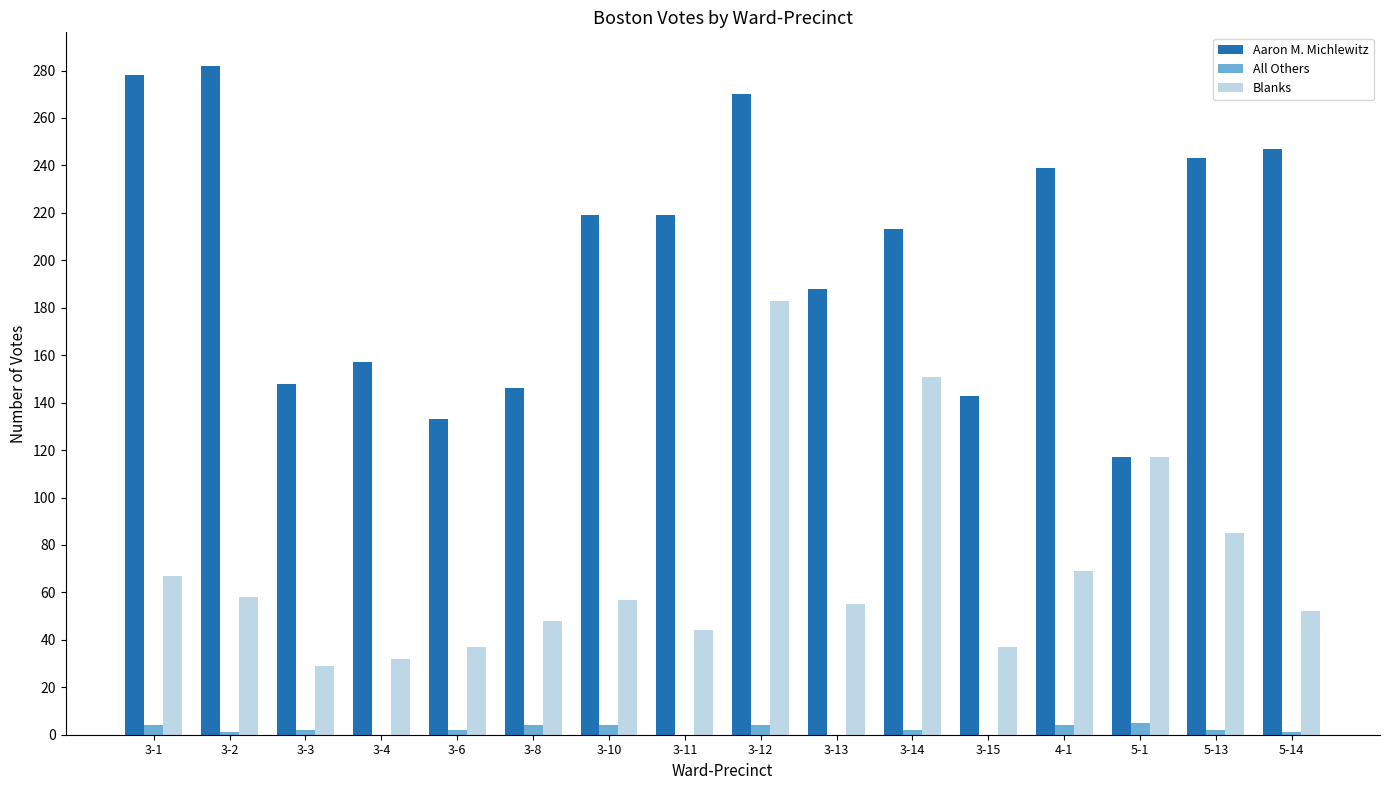

At which label does Blanks reach its peak?

3-12